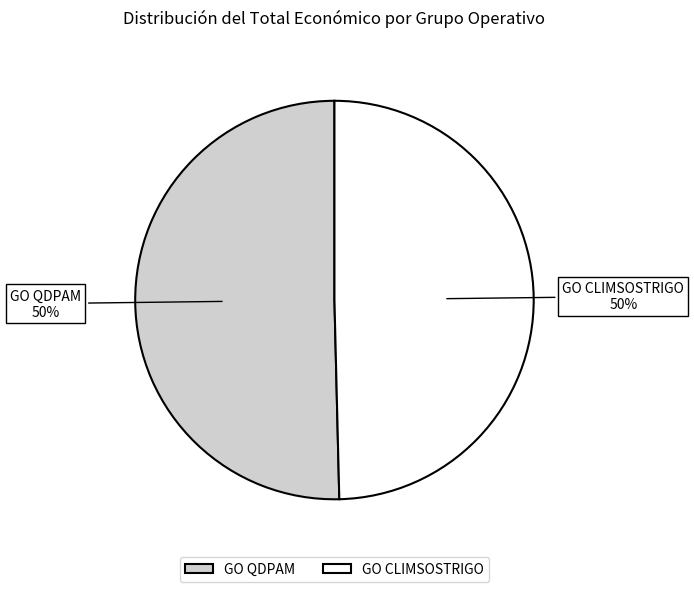

Approximately how many times larger is the value at GO QDPAM compared to GO CLIMSOSTRIGO?

1.0